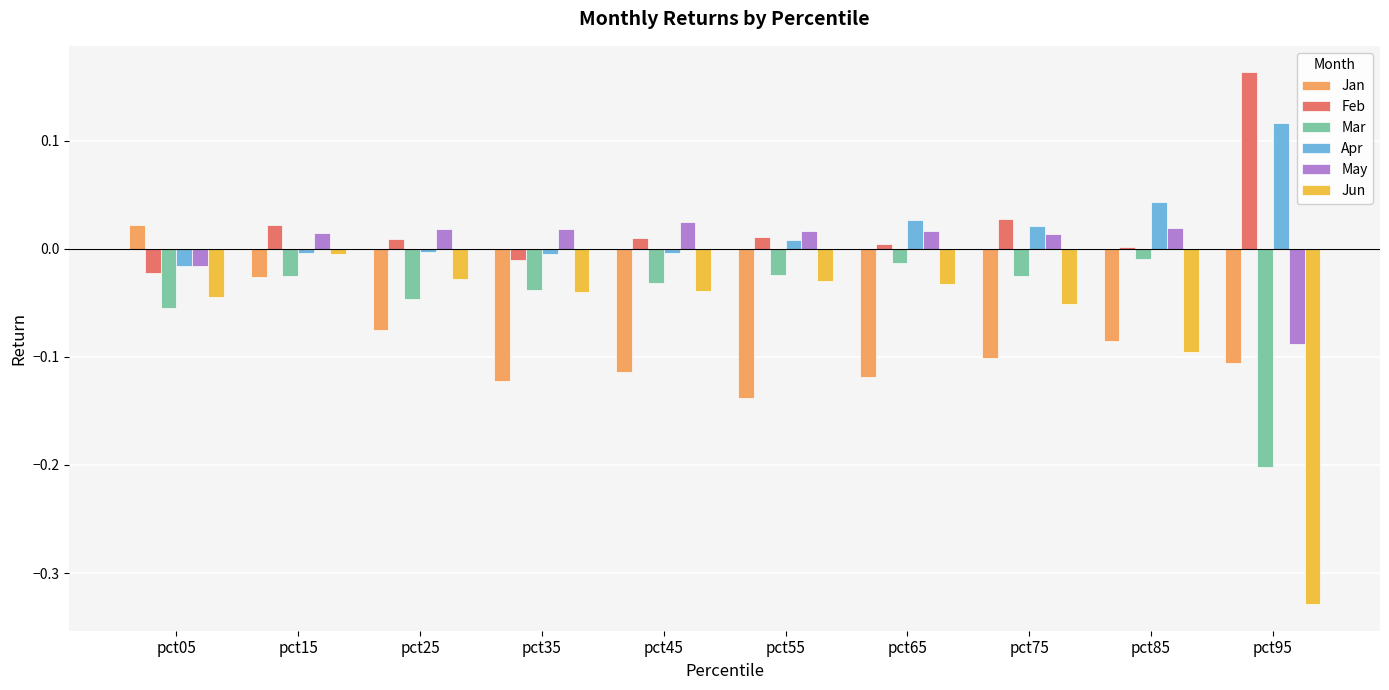

Which series changed the most between pct55 and pct85?

Jun